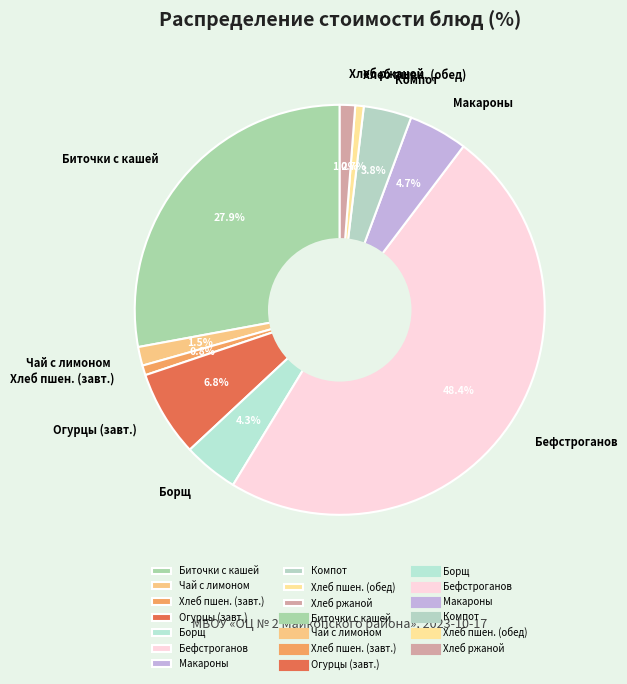

Between Хлеб пшен. (обед) and Хлеб ржаной, which is larger?

Хлеб ржаной